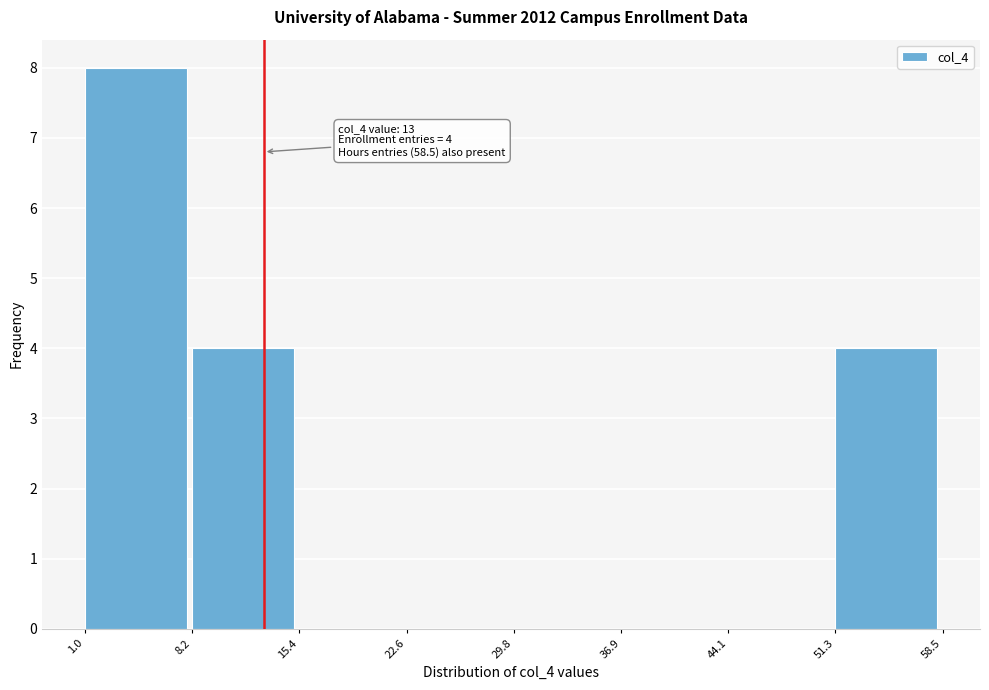

Which range on the x-axis has the tallest bar?

1.0 to 8.2